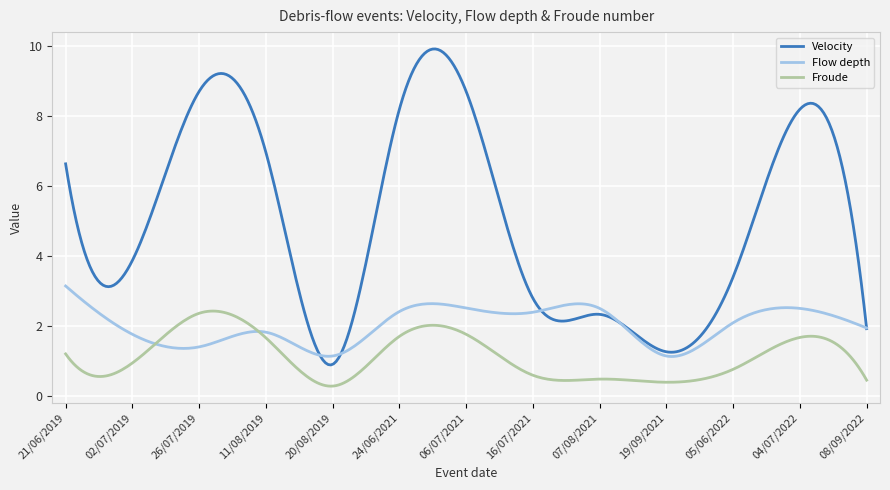

What is the difference between the maximum and minimum values in the Flow depth series?

2.0